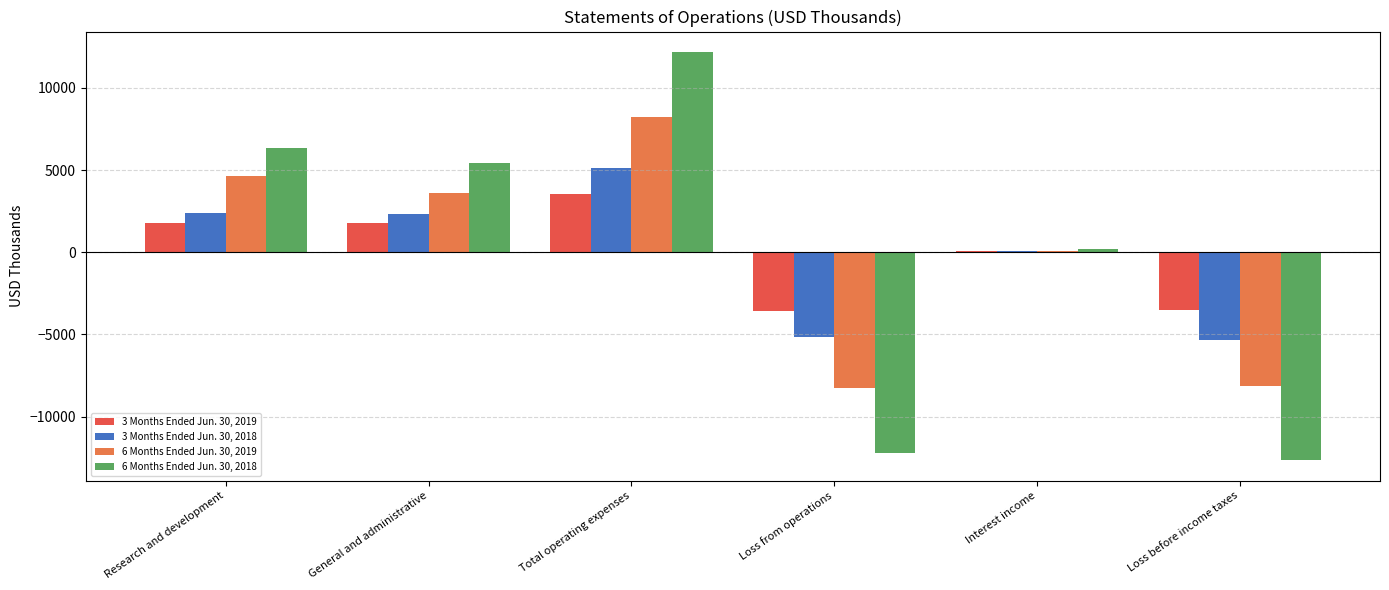

Between Loss from operations and Research and development, which is larger?

Research and development